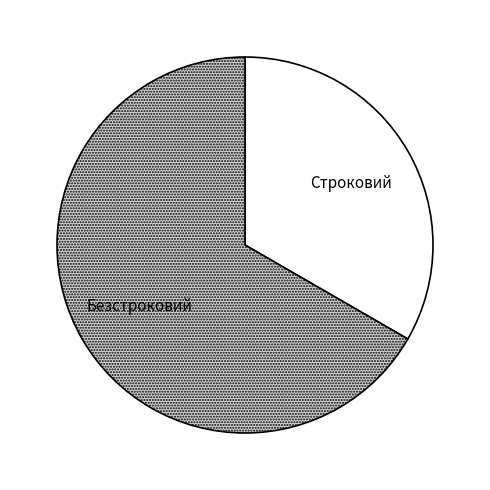

Which slice represents more than half of the pie?

Безстроковий